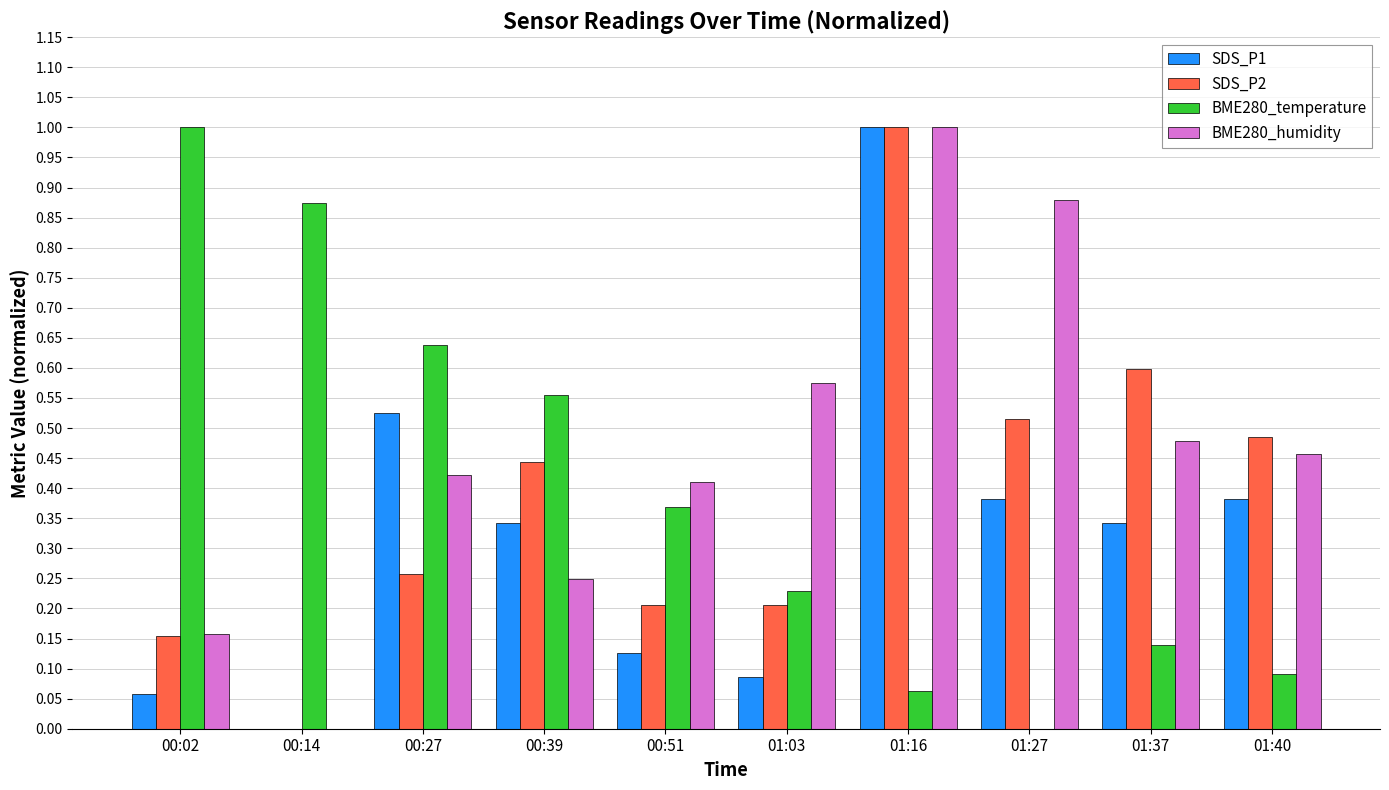

Which series changed the most between 00:27 and 00:51?

SDS_P1